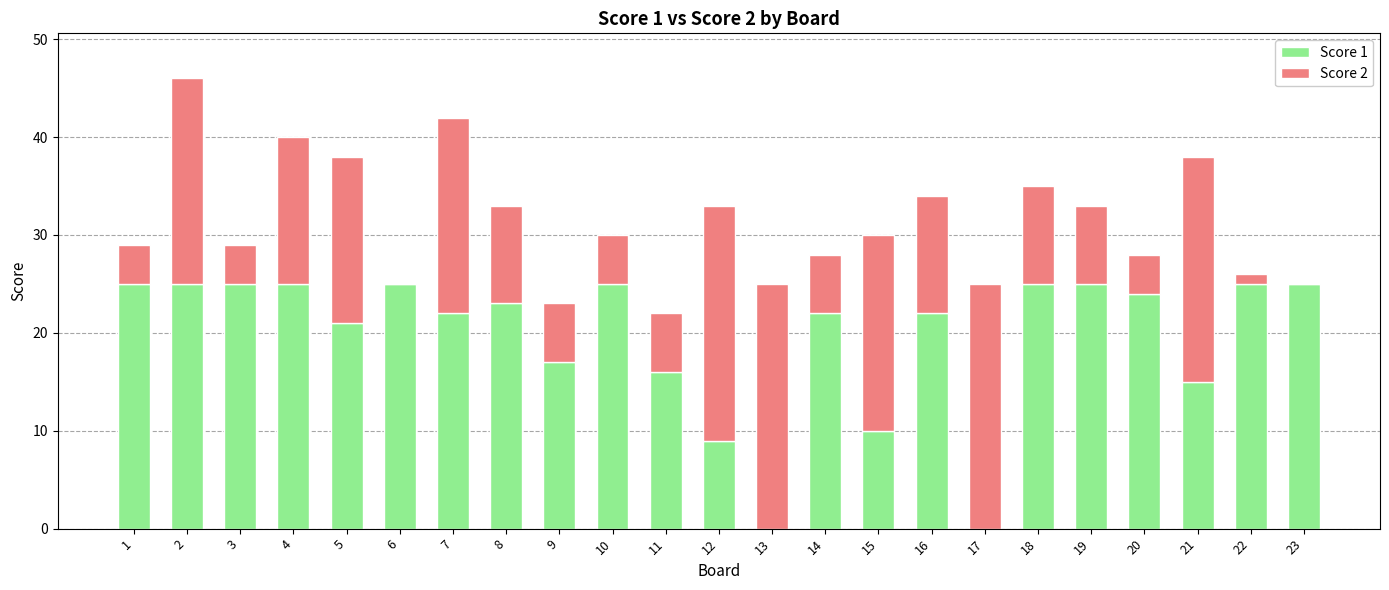

What is the total value across all series at 2?

46